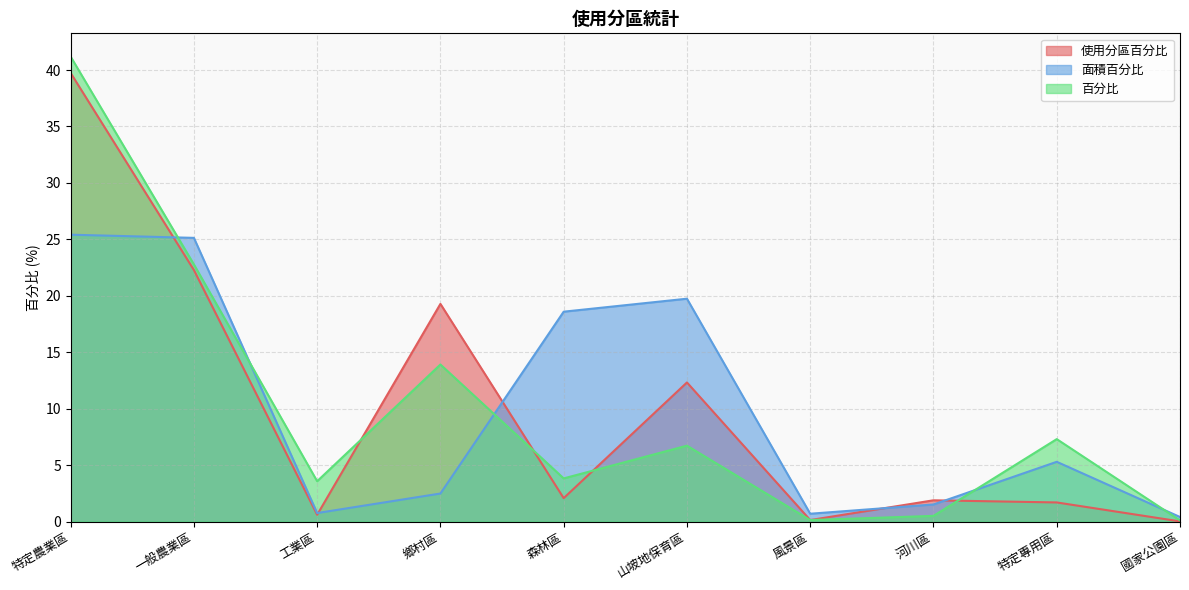

True or false: 使用分區百分比 and 百分比 cross at least once.

True